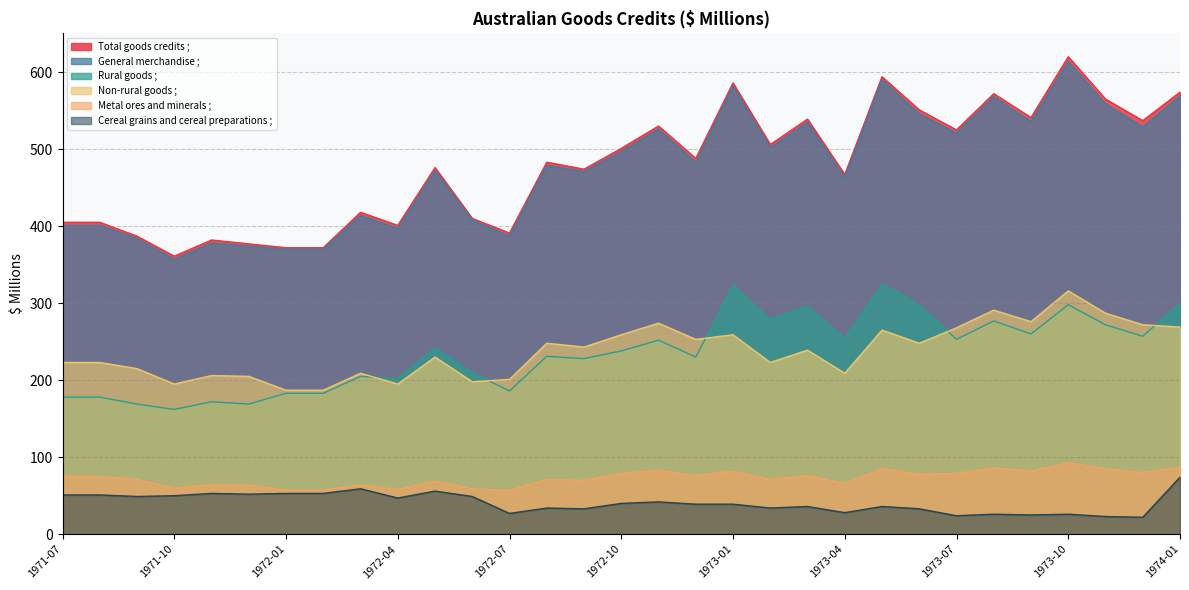

The value of Non-rural goods ; at 1972-12 is 253. True or false?

True